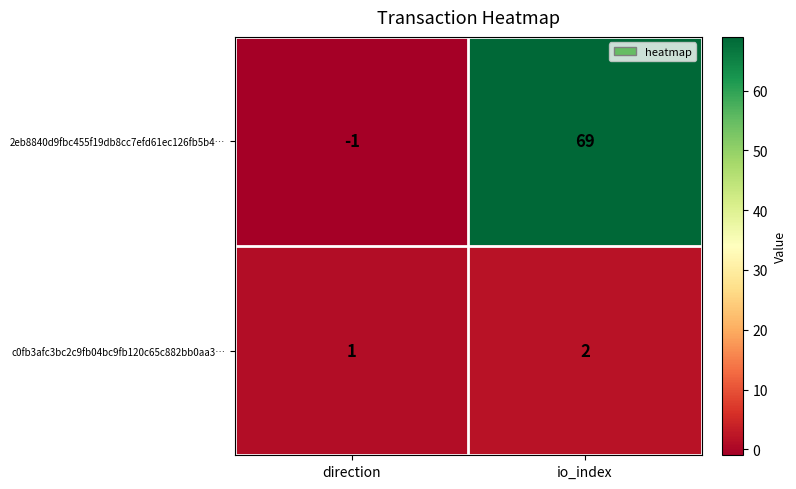

At which category is the sum across all series the highest?

io_index